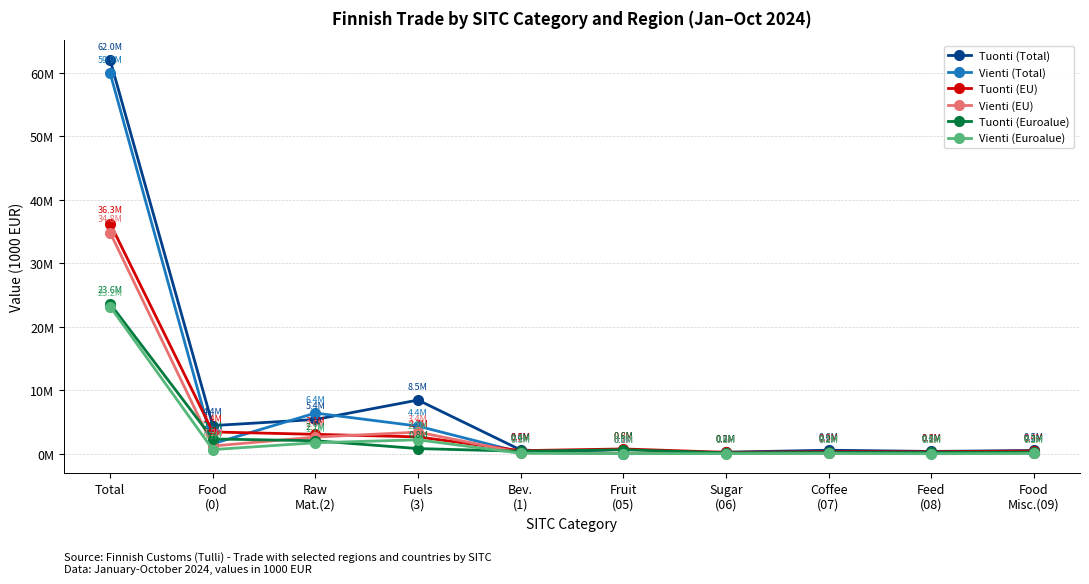

At how many categories does at least one series exceed 36241650?

1